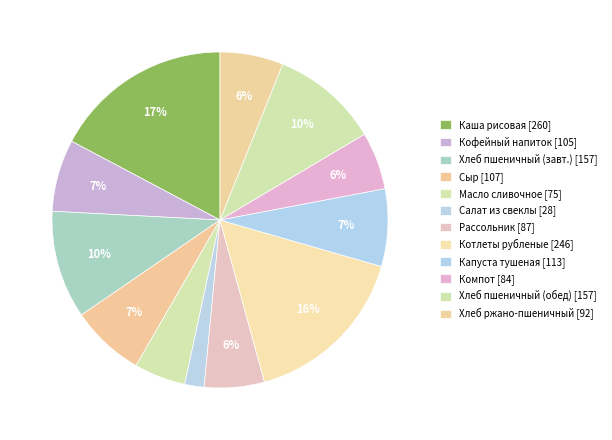

How many segments does this pie chart have?

12